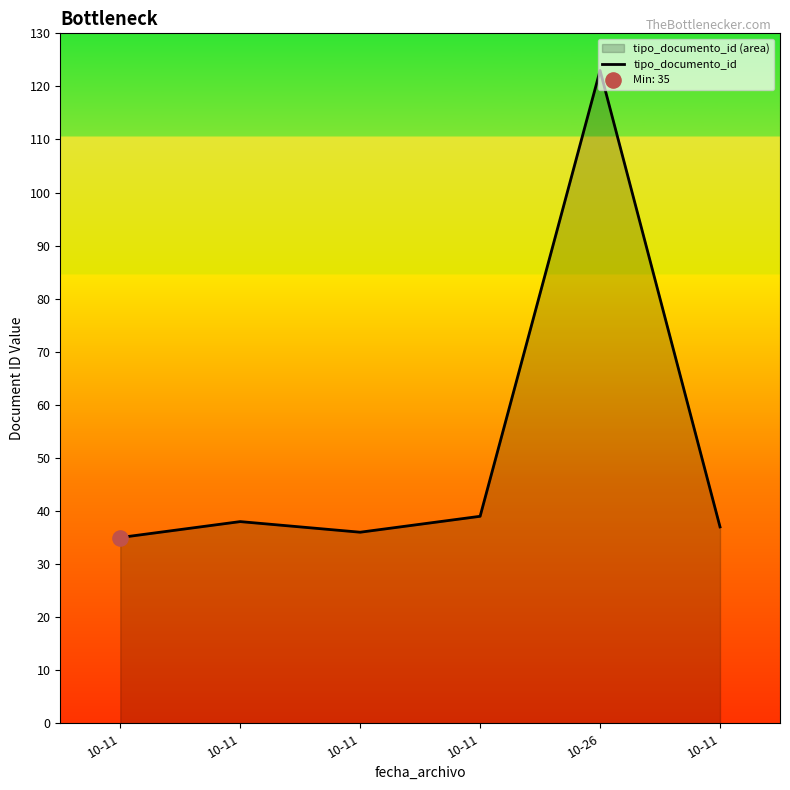

Which has a higher value, 10-11 or 10-11?

10-11